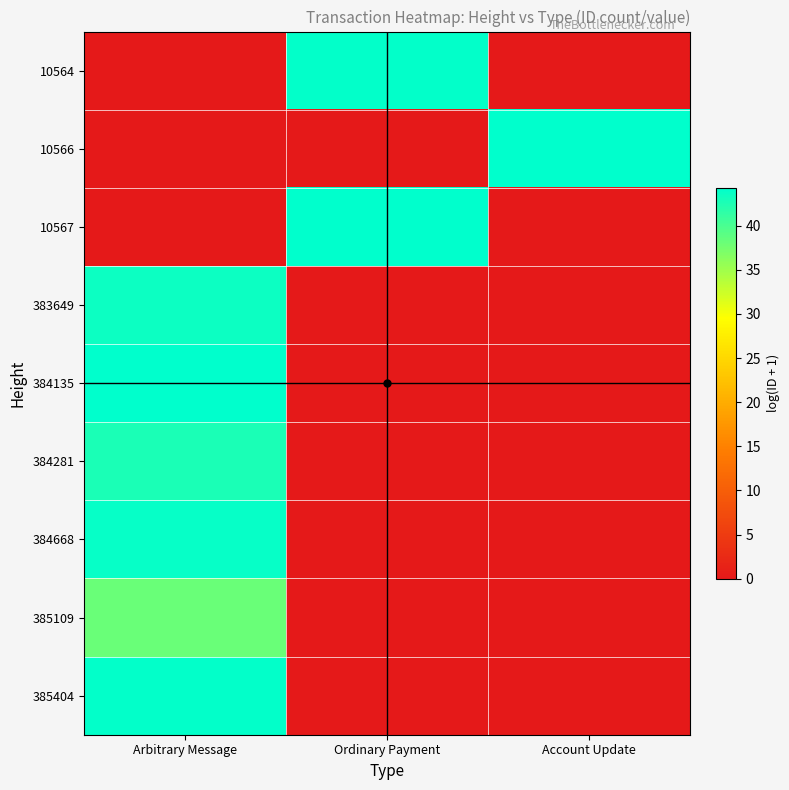

At how many categories does at least one series exceed 28?

3